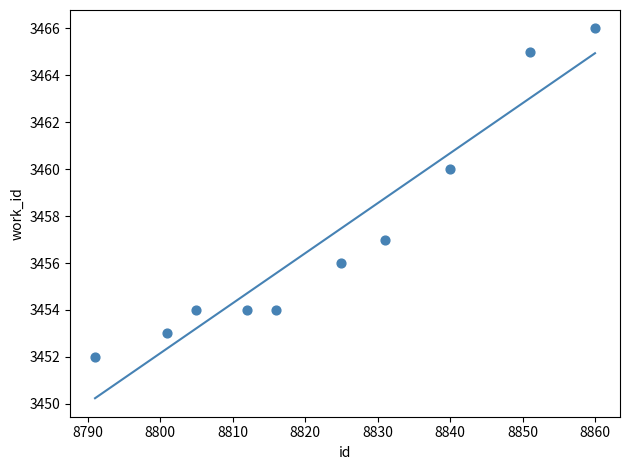

What is the average Y value?

3457